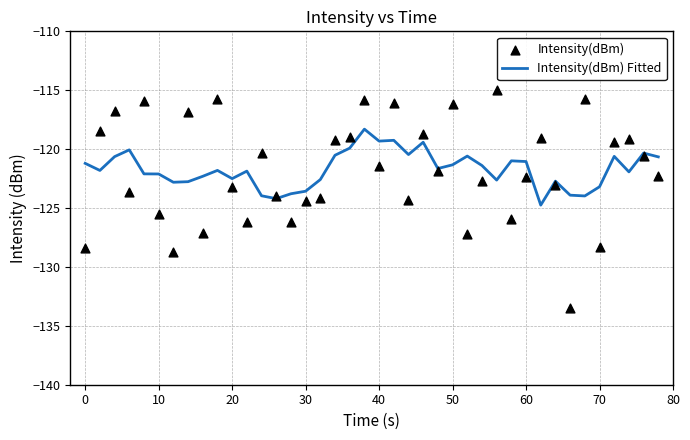

What is the maximum value for Intensity(dBm) Fitted?

-118.3